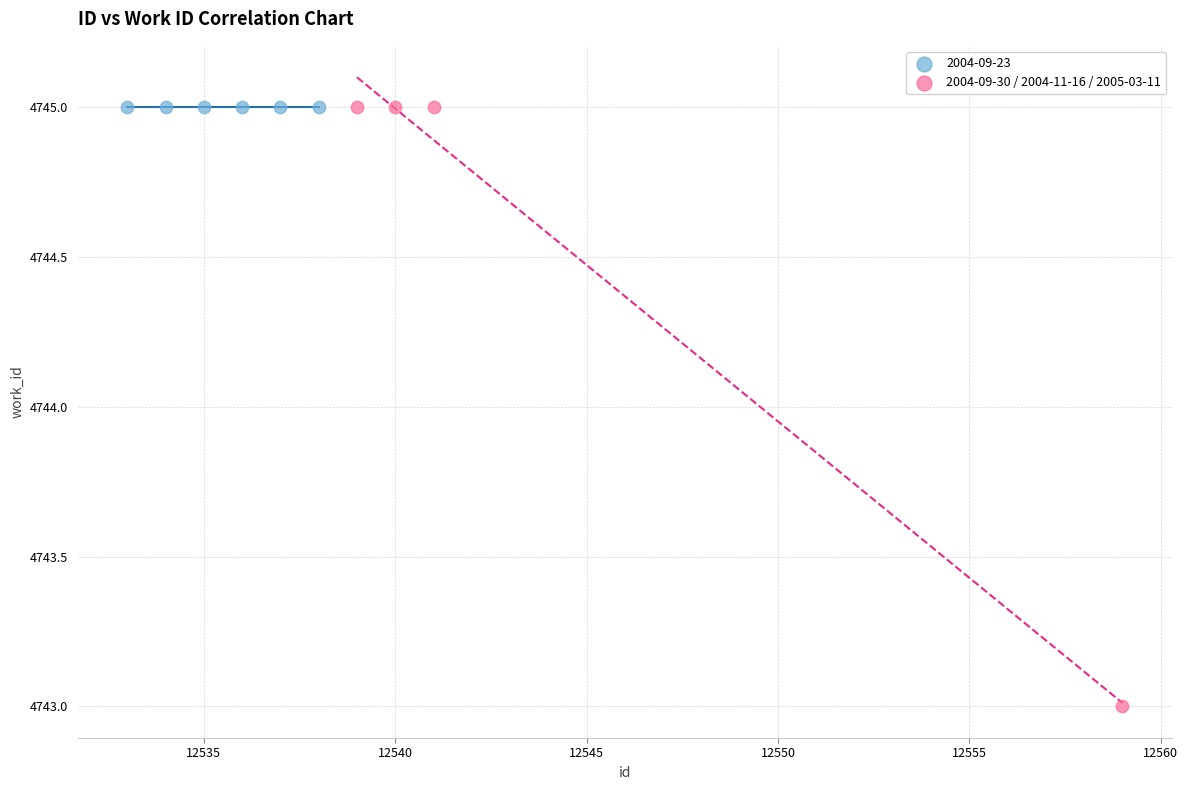

Which series reaches the minimum Y coordinate?

2004-09-30 / 2004-11-16 / 2005-03-11